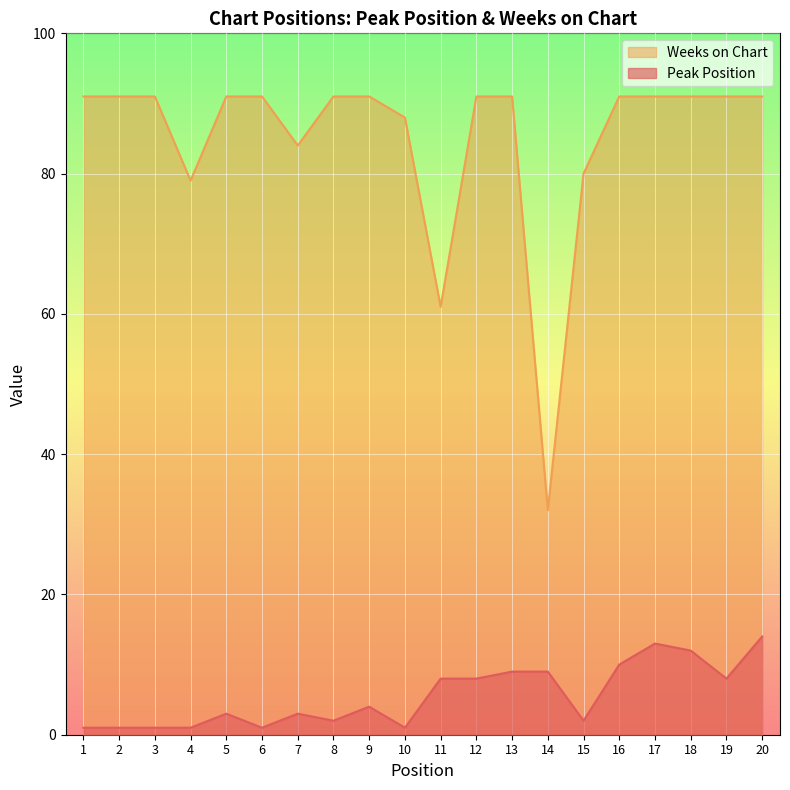

Rank the series at 3 from highest to lowest value.

Weeks on Chart, Peak Position